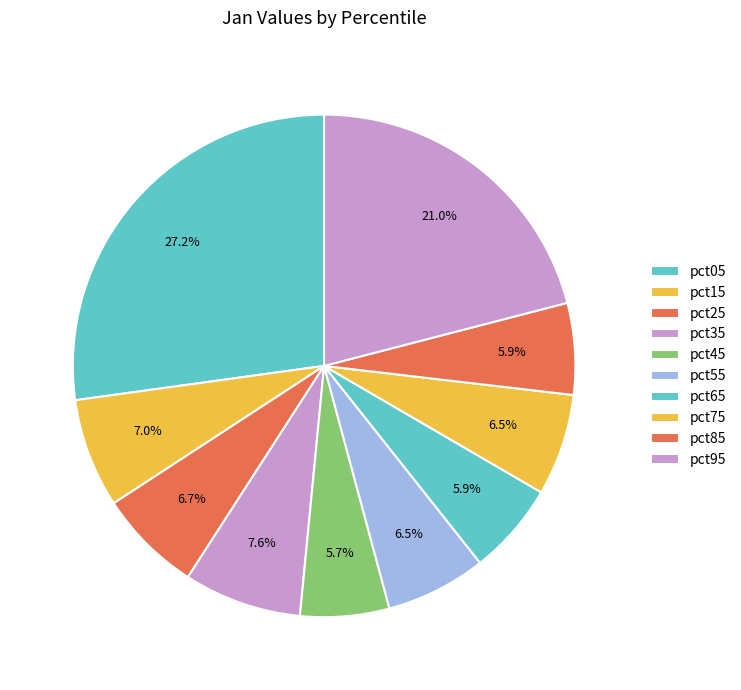

What is the change in value from pct45 to pct95?

+0.8